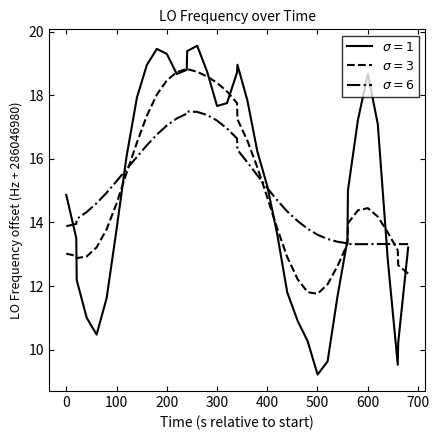

How many lines are shown in the chart?

3